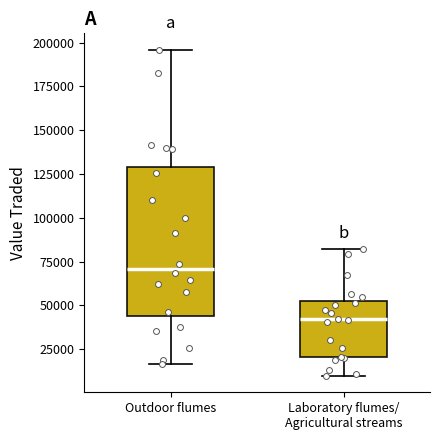

Which box has the lowest median line?

Laboratory flumes/ Agricultural streams